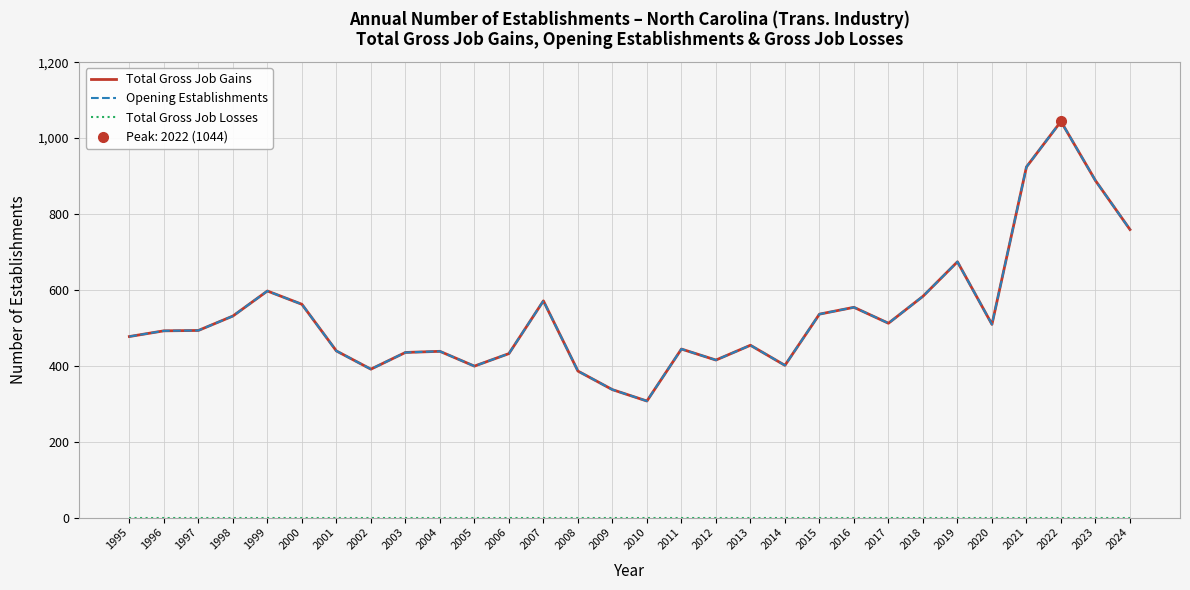

The Total Gross Job Gains series shows 509 at 2020. True or false?

True